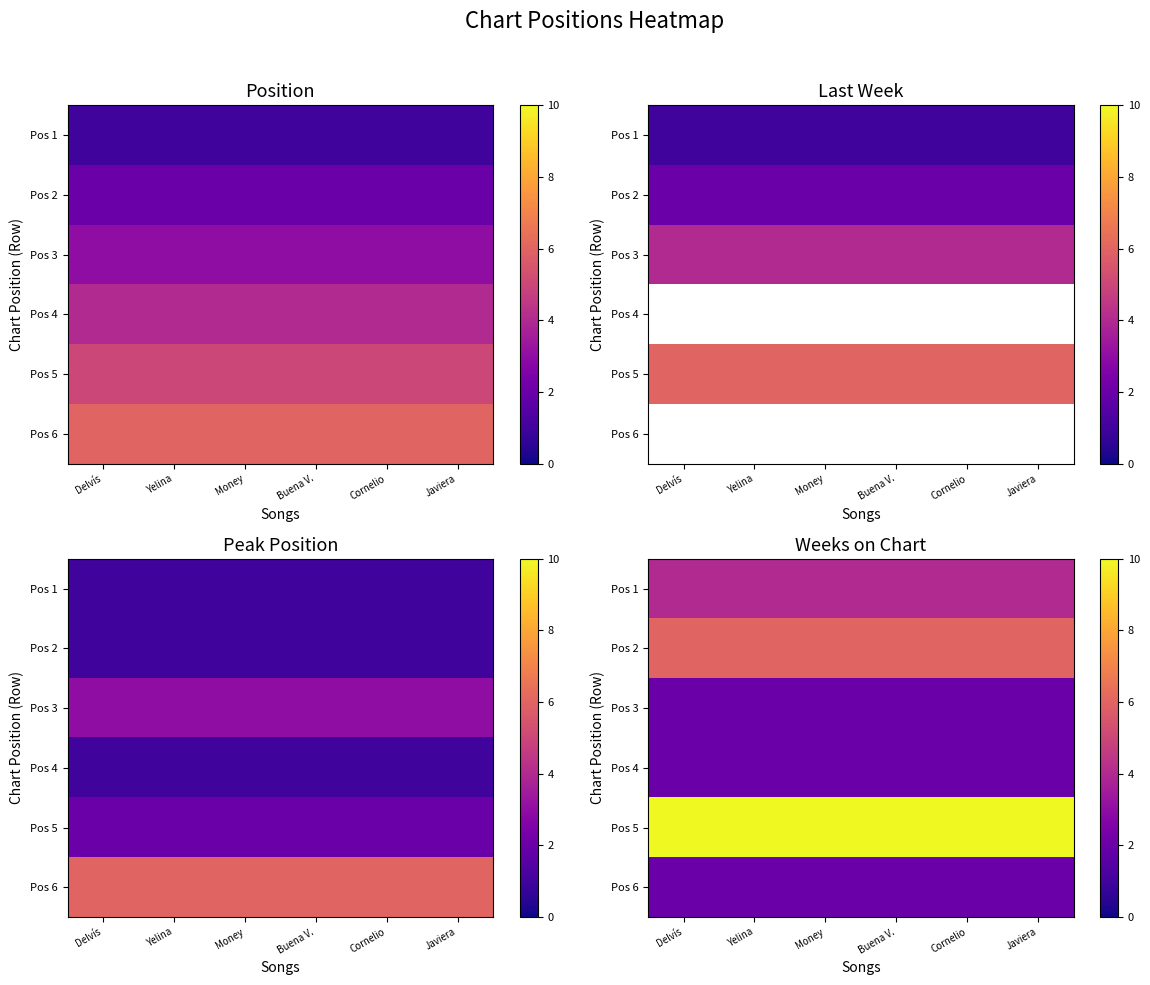

At Yelina, list the series in order from smallest to largest.

Pos 3, Pos 4, Pos 6, Pos 1, Pos 2, Pos 5